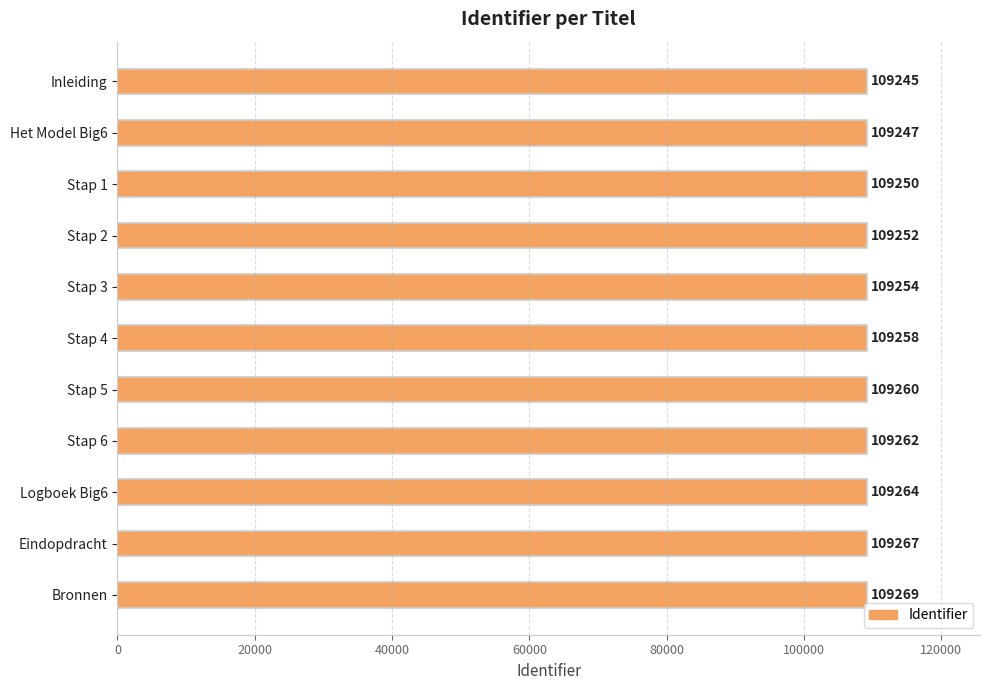

The value at Eindopdracht is 195002. True or false?

False